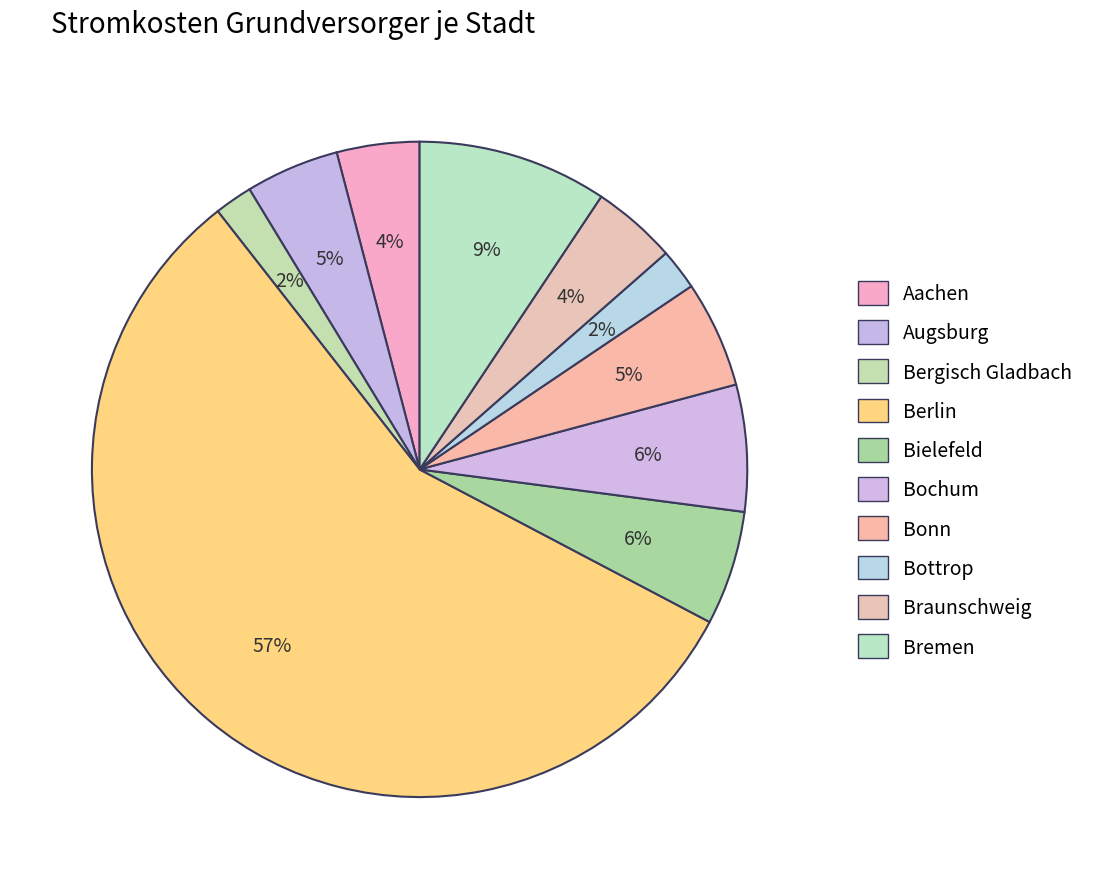

Count the number of slices in the pie.

10